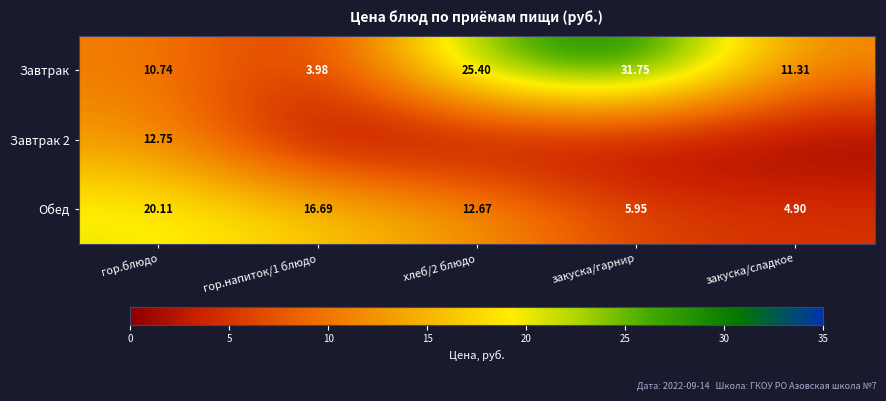

At which label is Завтрак closest to 17?

закуска/сладкое